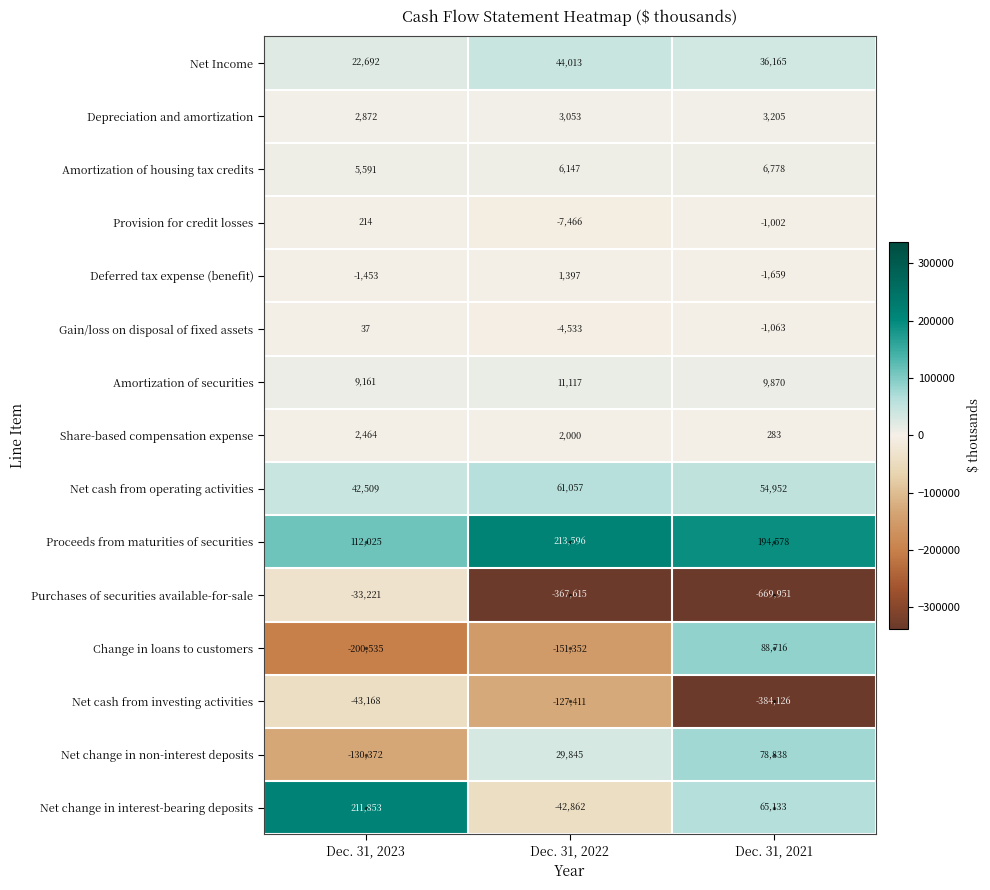

What is the sum of all Share-based compensation expense values?

4747